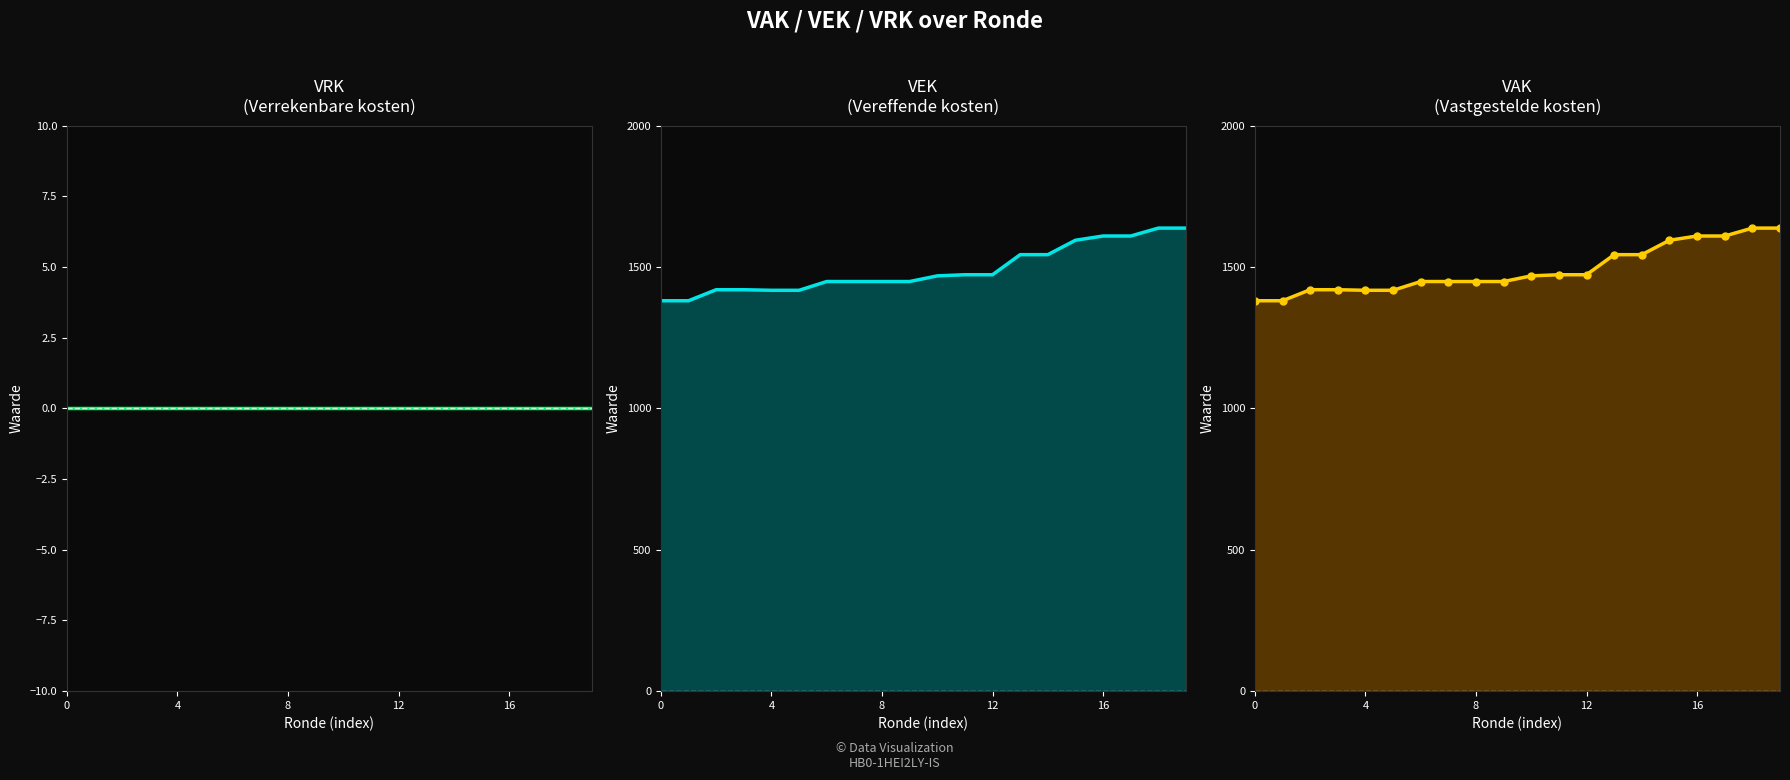

Which series has the largest range (max minus min)?

VEK line